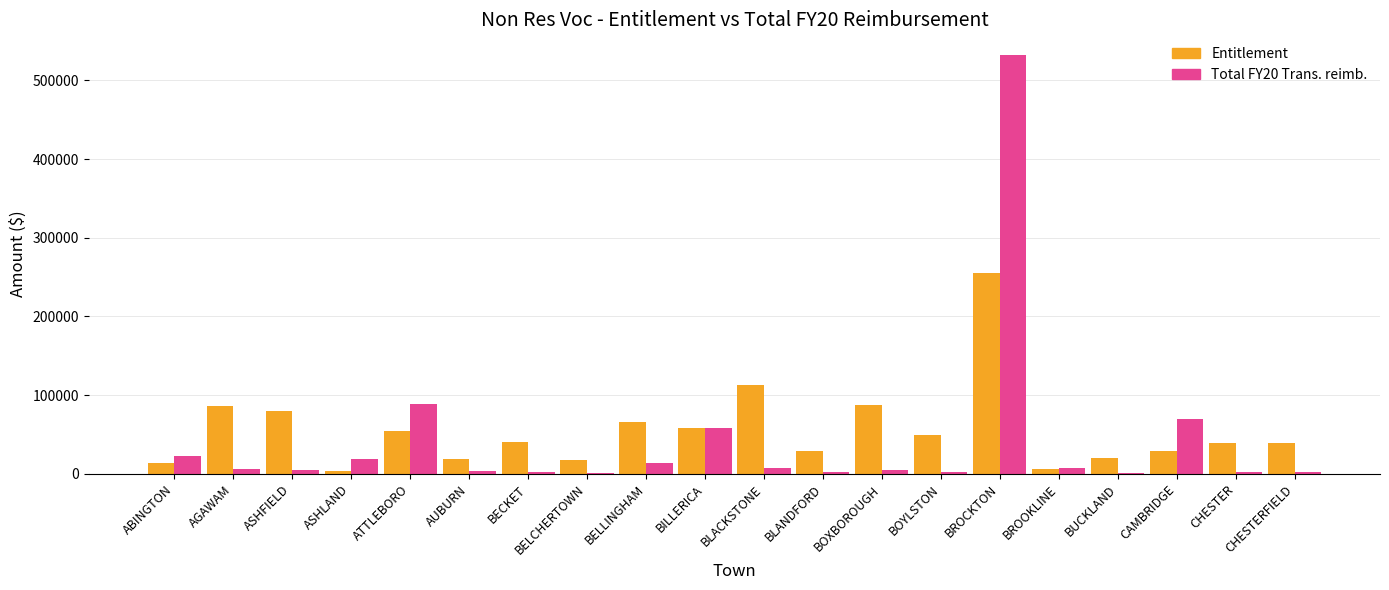

Which series changed the most between BLACKSTONE and BLANDFORD?

Entitlement